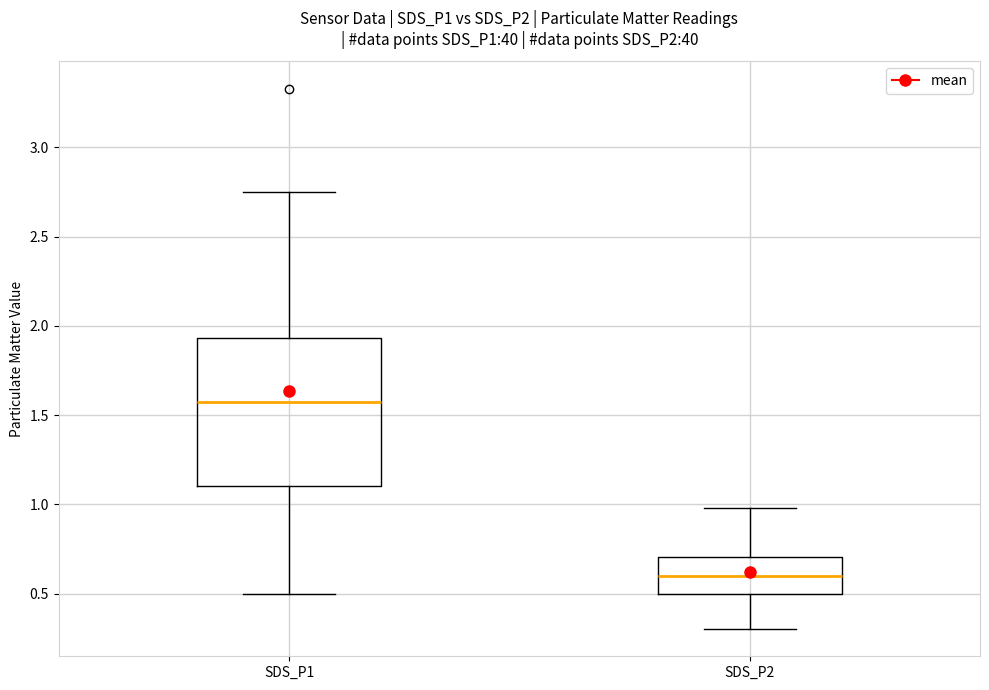

Reading left to right, read every box against the y-axis: the position of its median line, the range the box covers, and the ends of its whiskers. The values are not printed on the chart, so give them approximately, as read against the axis.

SDS_P1: median 1.60, box 1.10 to 1.95, whiskers 0.50 to 2.75
SDS_P2: median 0.60, box 0.50 to 0.70, whiskers 0.30 to 1.00